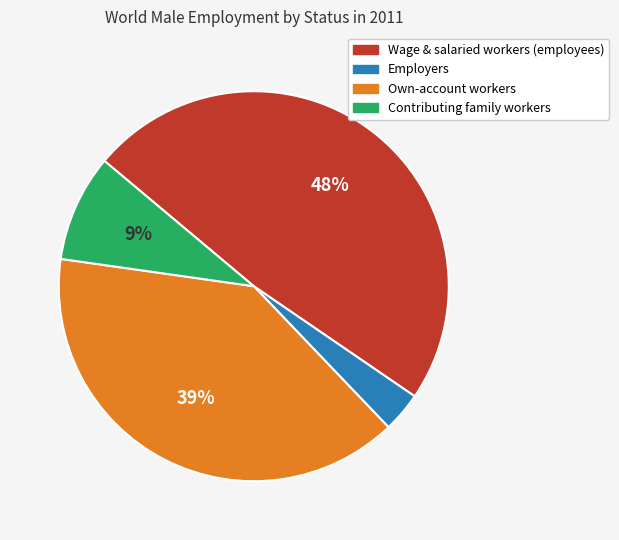

To the nearest percent, what is the difference between the largest and smallest slice percentages?

45%